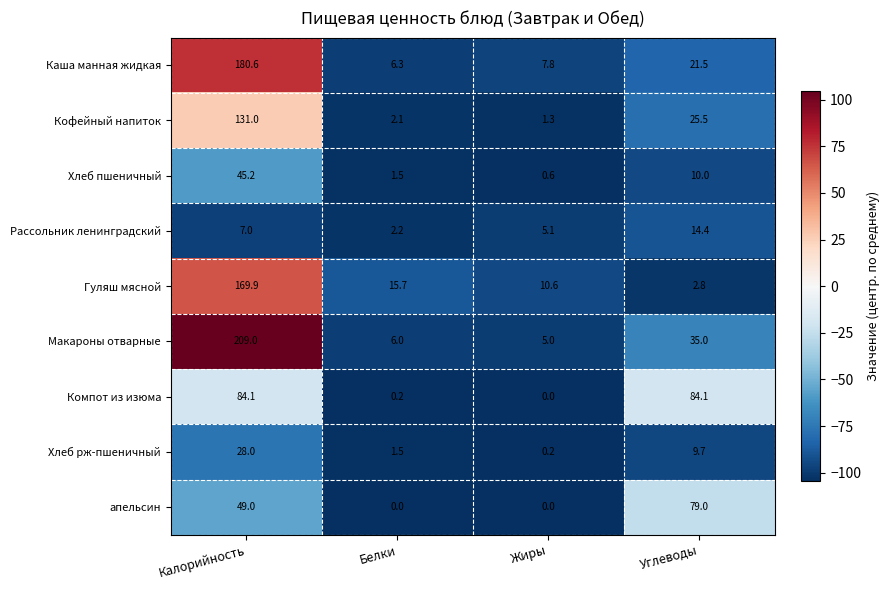

Between Белки and Жиры, which series saw the biggest shift?

Гуляш мясной